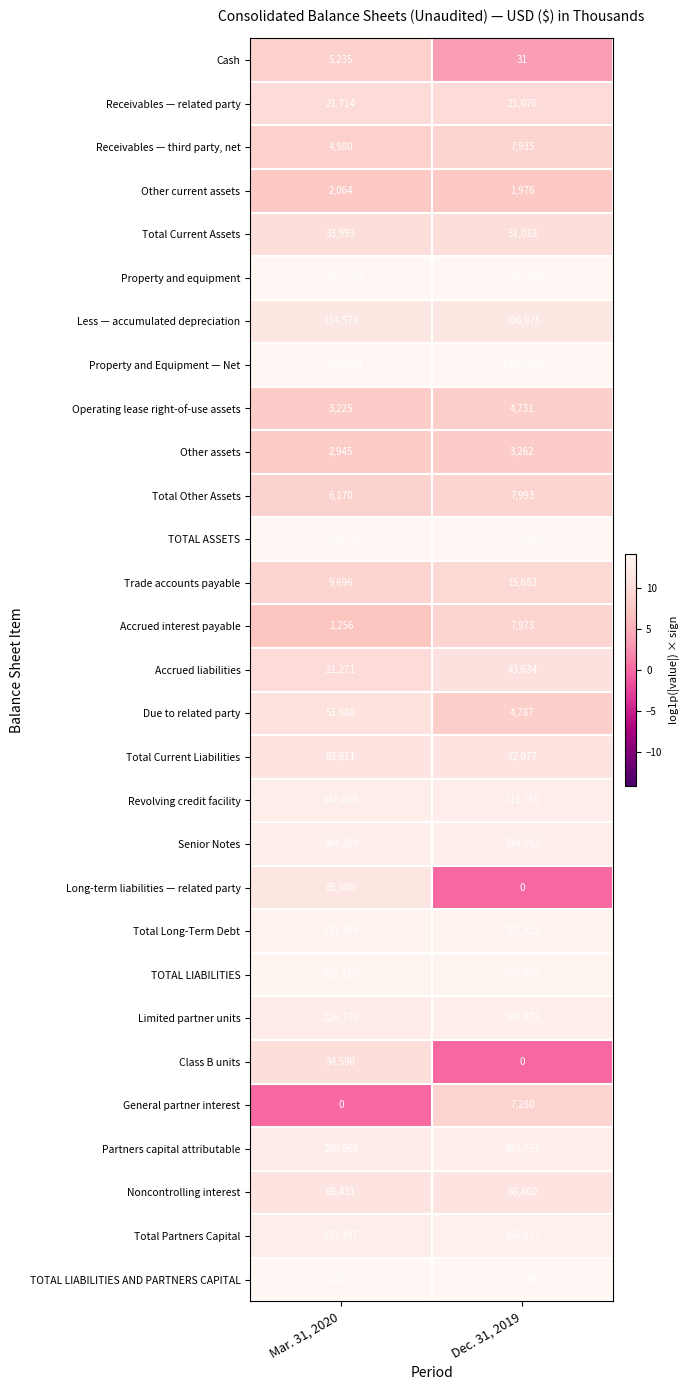

What is the difference between the highest and lowest values at Dec. 31, 2019?

1302566